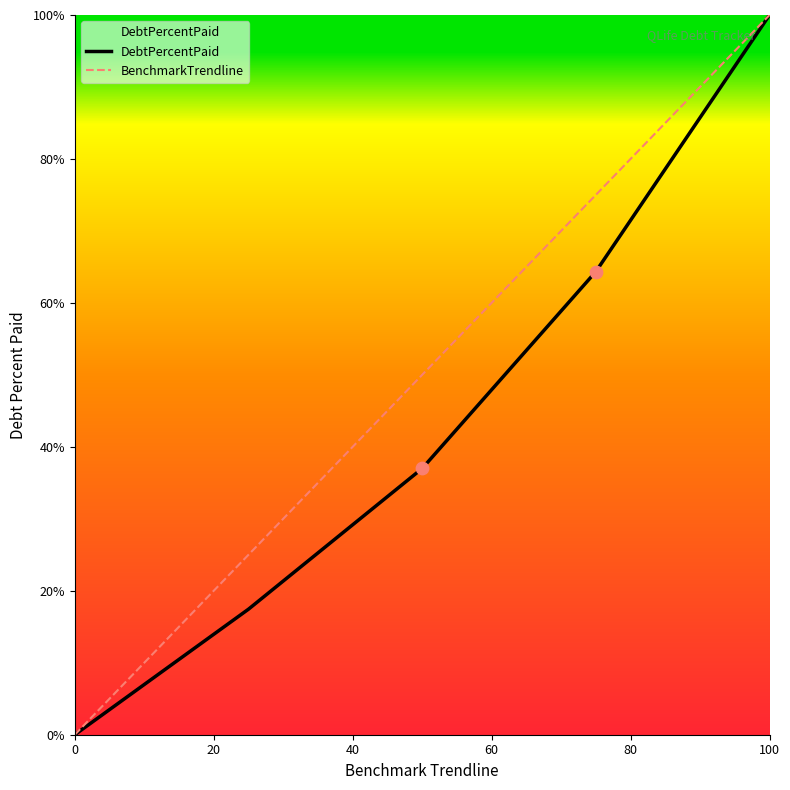

Which series has the largest total across all categories?

BenchmarkTrendline